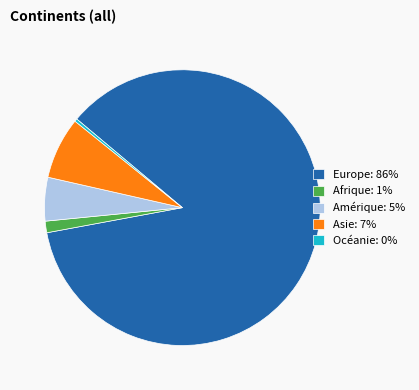

Is it true that Afrique: 1% is 1% of the pie?

True